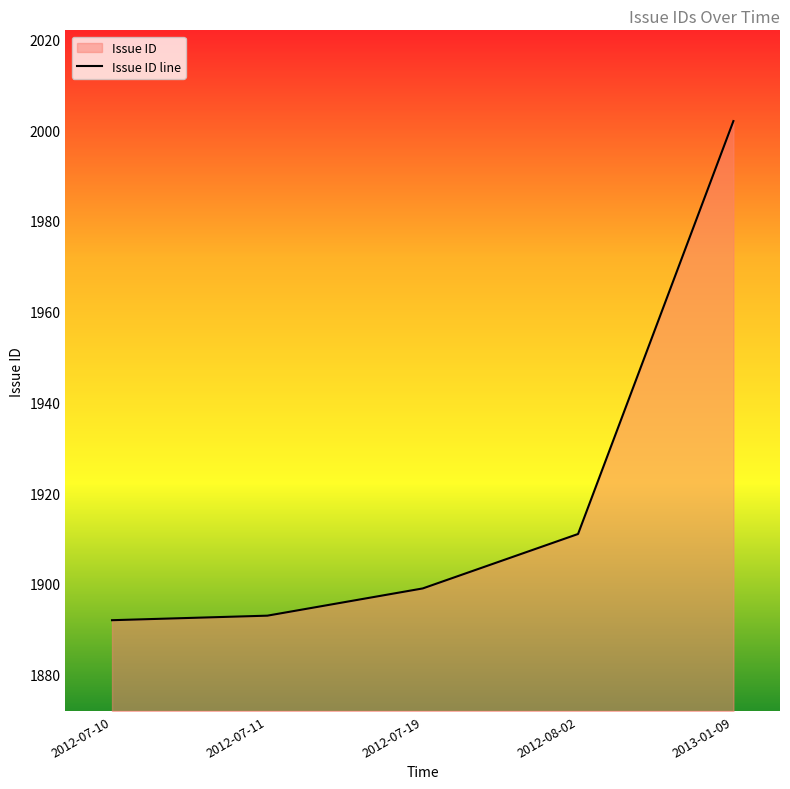

Reading right to left, extract all data points from this chart.

2013-01-09=2002	2012-08-02=1911	2012-07-19=1899	2012-07-11=1893	2012-07-10=1892